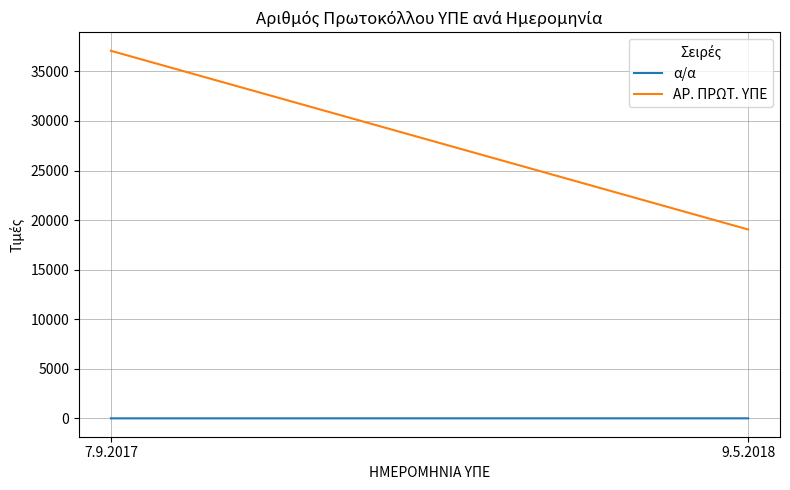

What is the difference between the maximum and minimum values in the ΑΡ. ΠΡΩΤ. ΥΠΕ series?

18026